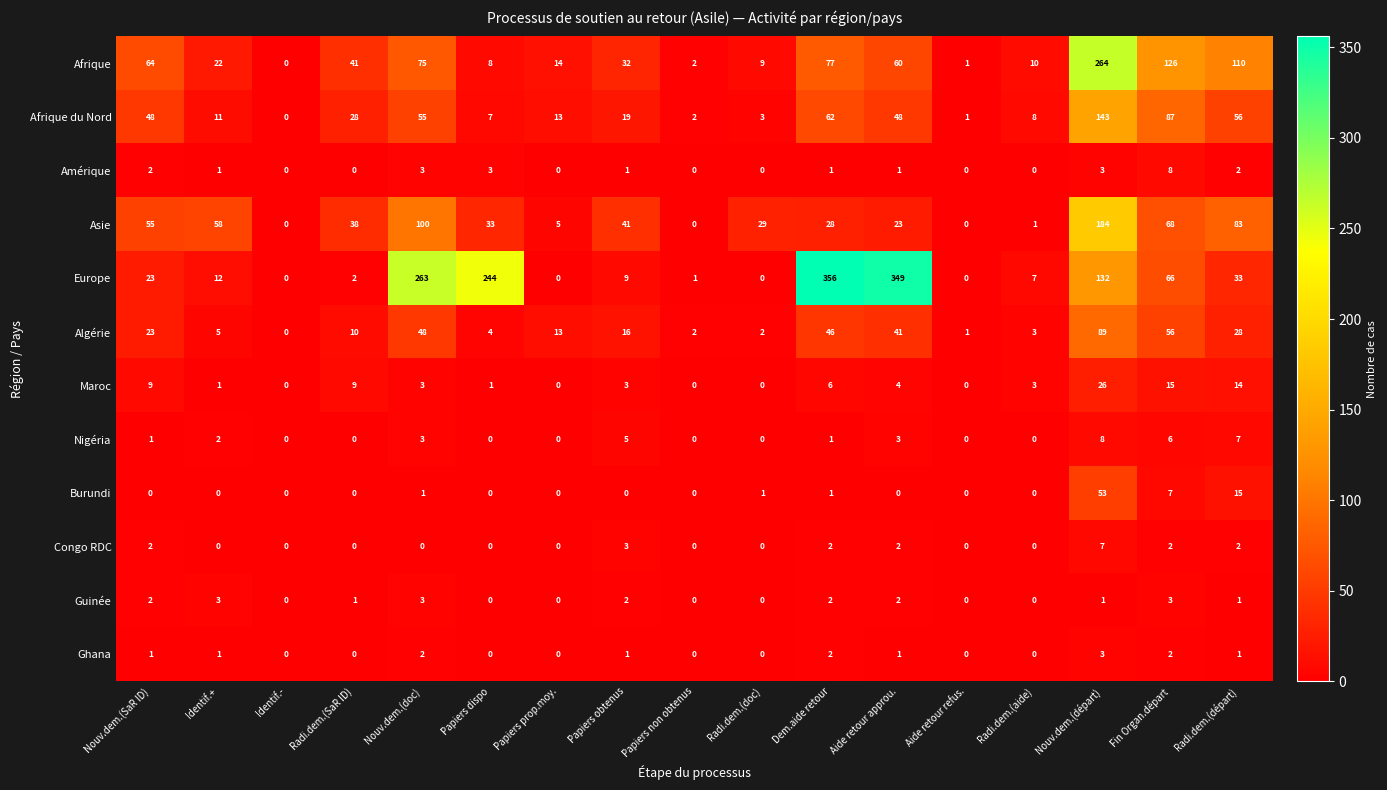

The value of Nigéria at Radi.dem.(aide) is 0. True or false?

True